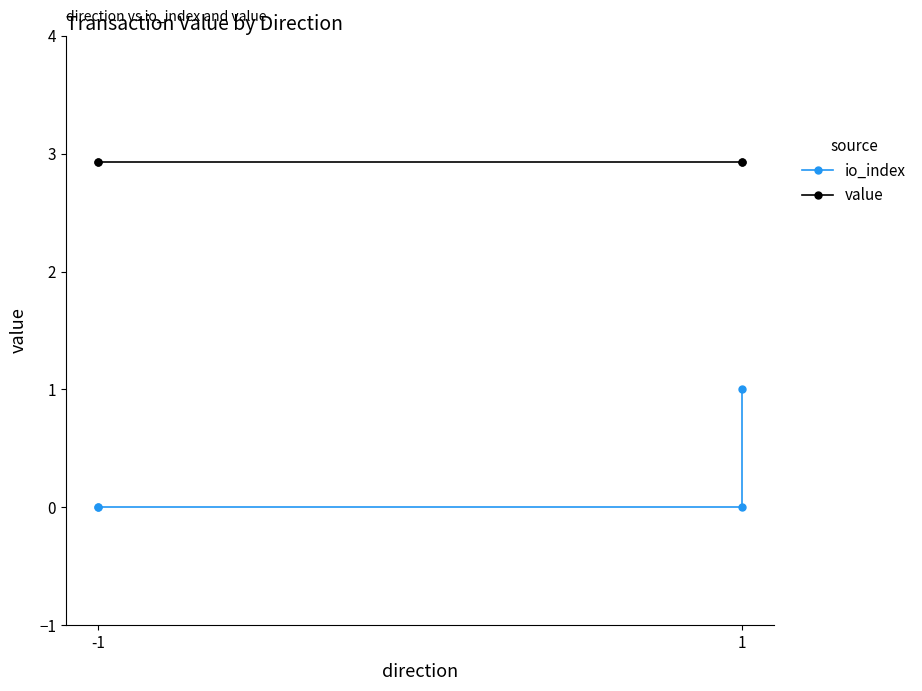

How many positive values does the io_index series have?

1